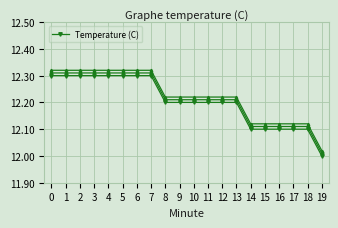

Reading right to left, list all the values displayed in this chart.

19=12.0	18=12.1	17=12.1	16=12.1	15=12.1	14=12.1	13=12.2	12=12.2	11=12.2	10=12.2	9=12.2	8=12.2	7=12.3	6=12.3	5=12.3	4=12.3	3=12.3	2=12.3	1=12.3	0=12.3